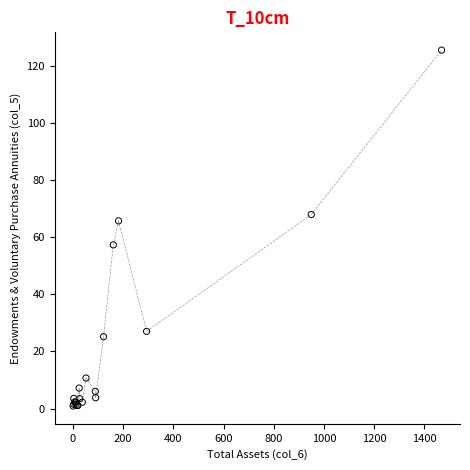

What Y value in the scatter plot is closest to 63?

65.7